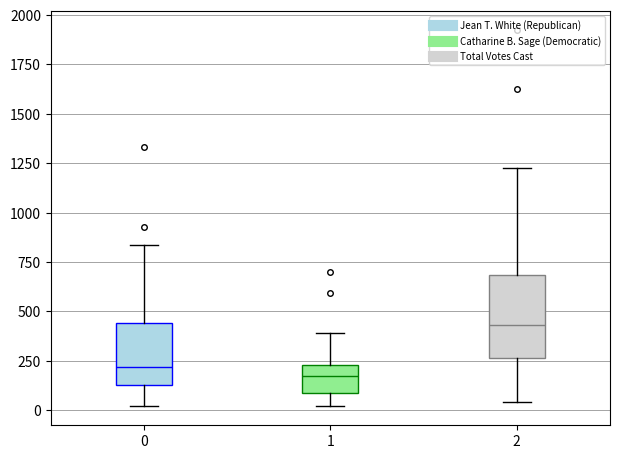

Reading left to right, read every box against the y-axis: the position of its median line, the range the box covers, and the ends of its whiskers. The values are not printed on the chart, so give them approximately, as read against the axis.

0: median 200, box 150 to 450, whiskers 0 to 850
1: median 200, box 100 to 250, whiskers 0 to 400
2: median 450, box 250 to 700, whiskers 50 to 1250